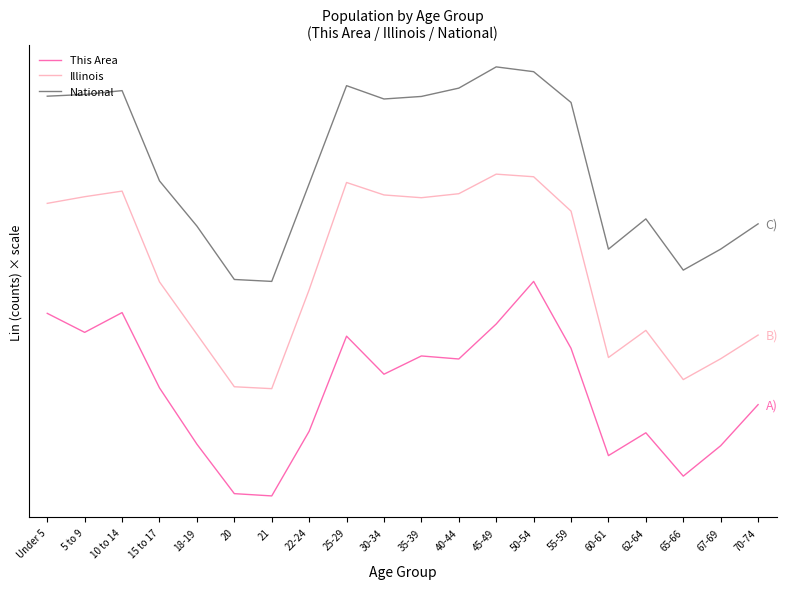

What is the average value of the This Area series?

29.6